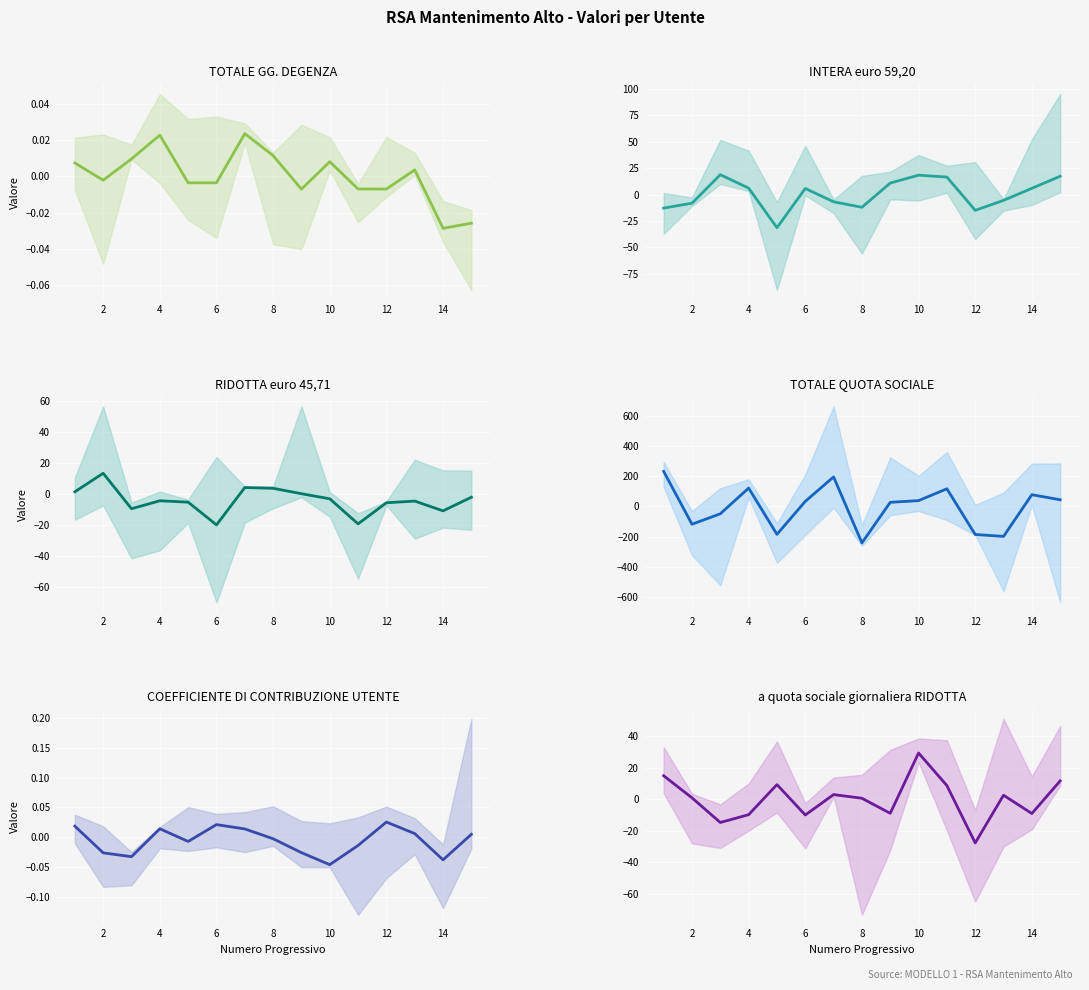

In TOTALE QUOTA SOCIALE, how many points are lower than both neighbors (excluding endpoints)?

4